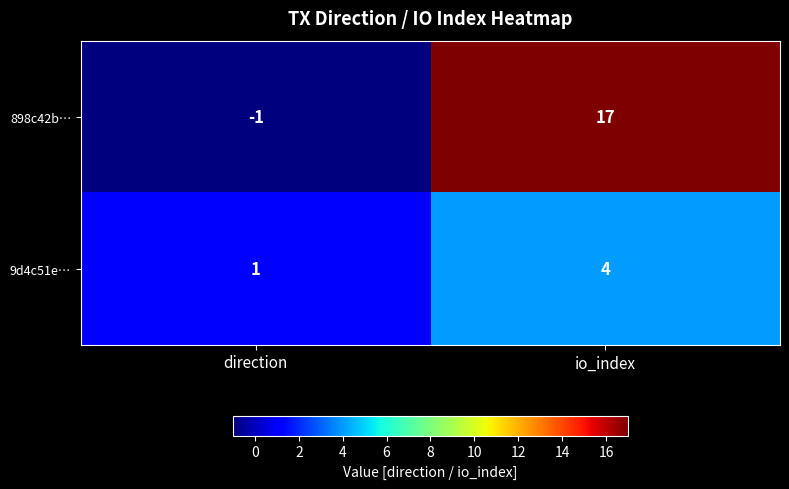

List the series in order of their peak value, lowest first.

9d4c51e…, 898c42b…